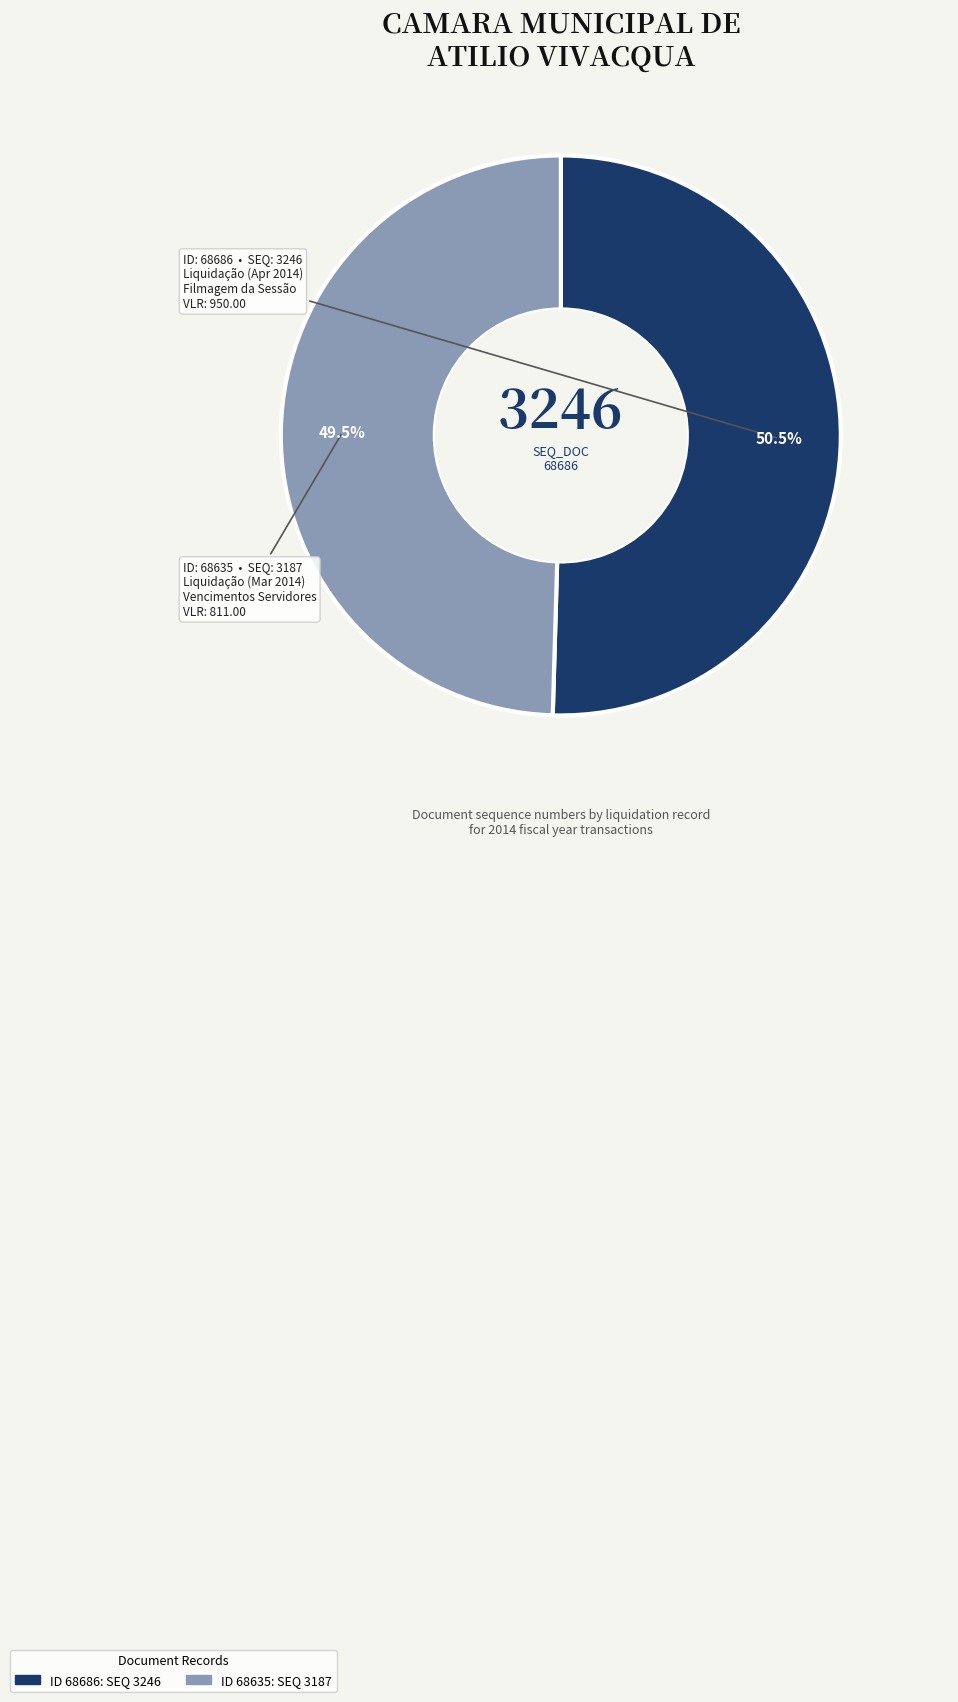

Is there a majority slice in this chart?

Yes